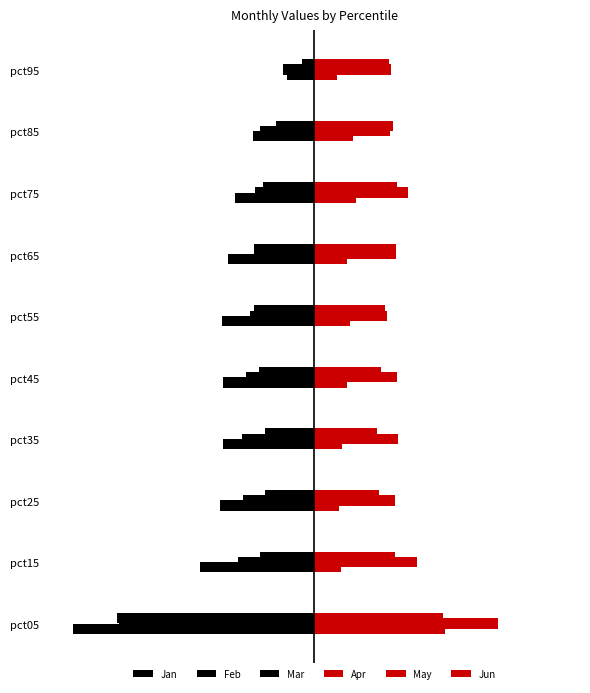

What is the greatest value displayed?

4.6